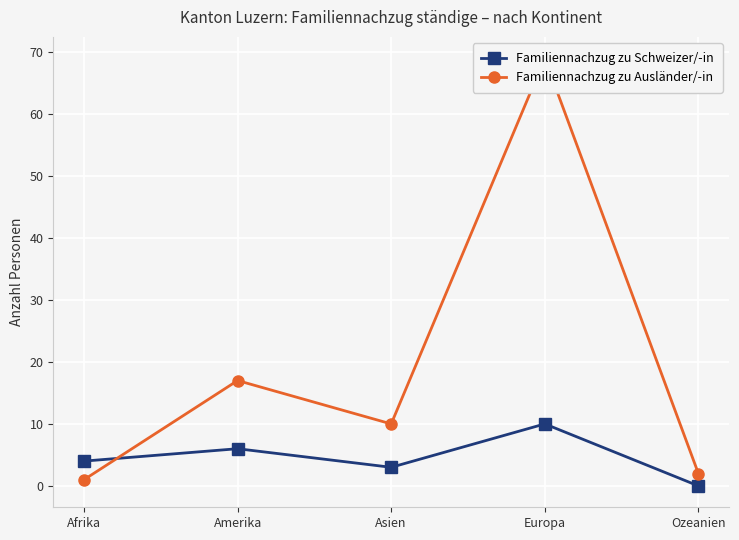

True or false: Familiennachzug zu Ausländer/-in has a value of 69 at Europa.

True